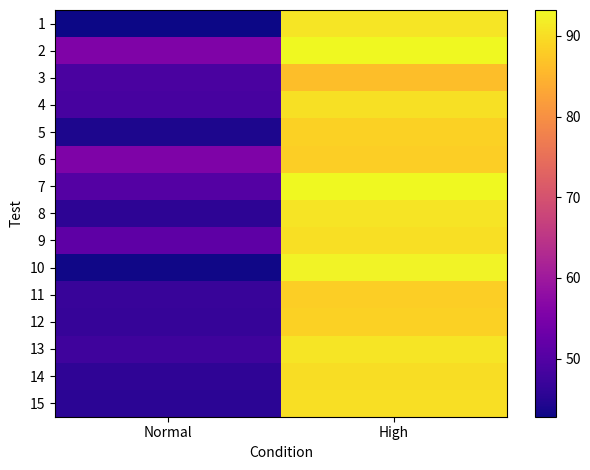

How many series are shown in this chart?

15